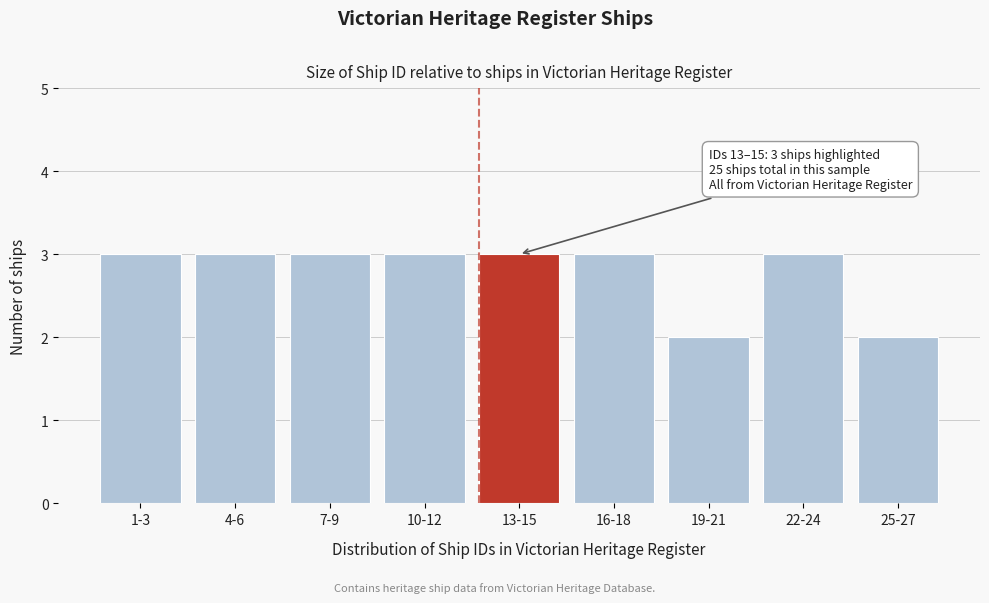

Reading left to right, extract all data points from this chart.

1-3=3	4-6=3	7-9=3	10-12=3	13-15=3	16-18=3	19-21=2	22-24=3	25-27=2